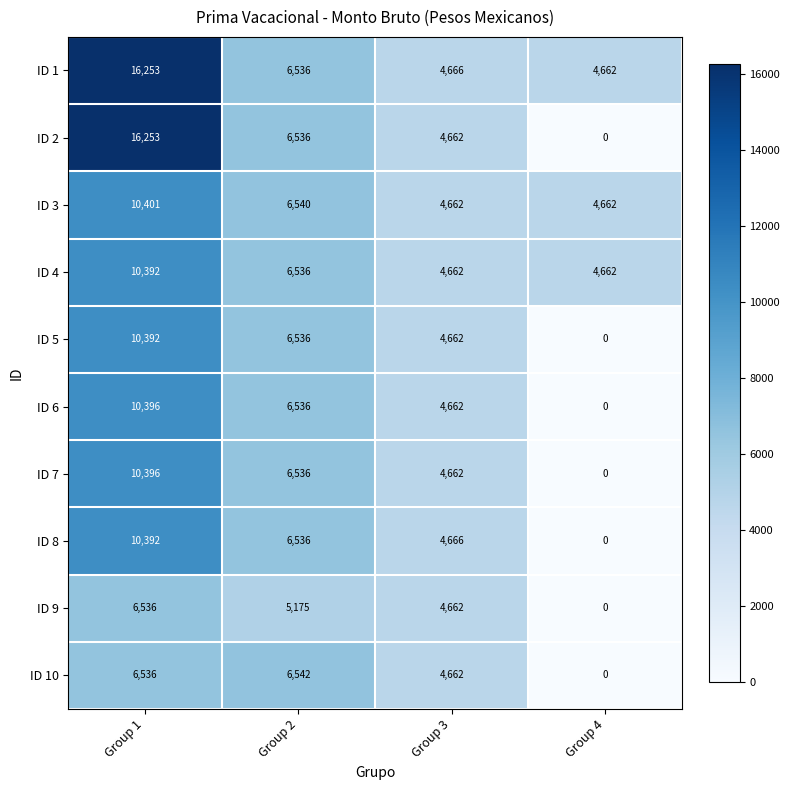

The value of ID 5 at Group 3 is 8129. True or false?

False